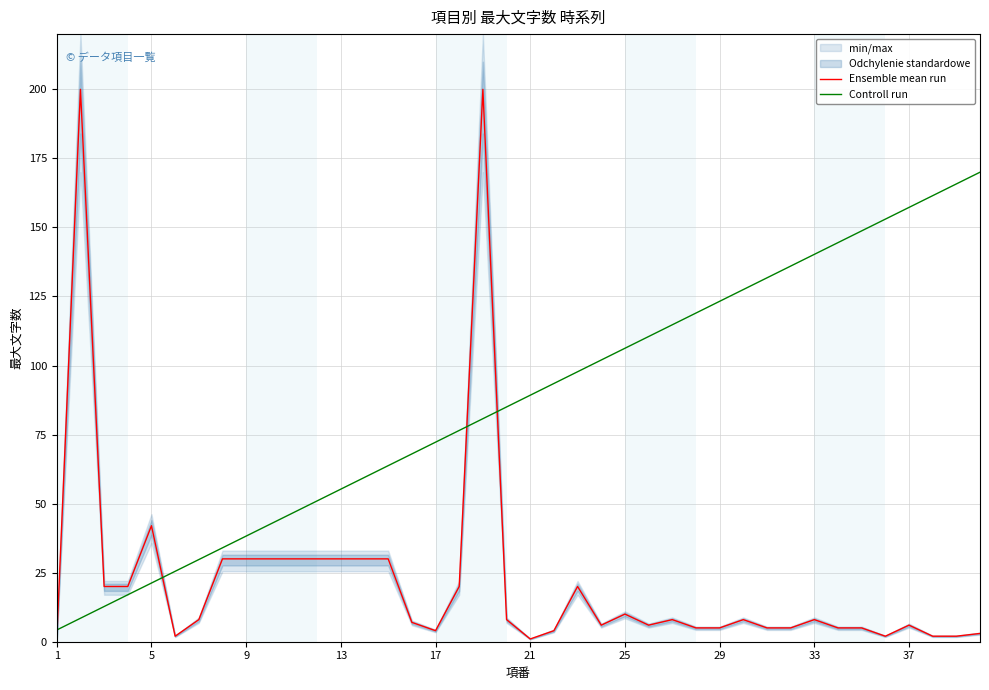

True or false: Controll run and Ensemble mean run cross at least once.

True